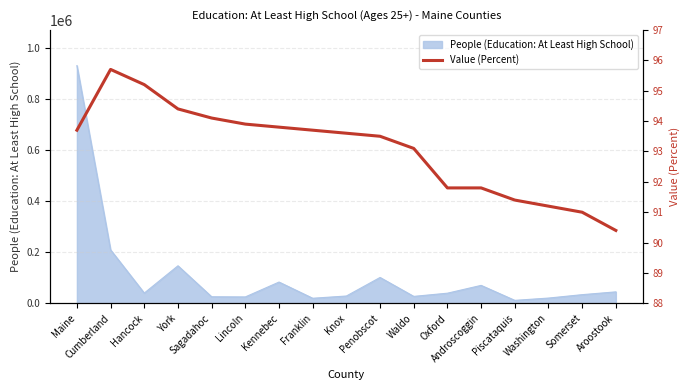

Which category has the lowest value across all series?

Aroostook